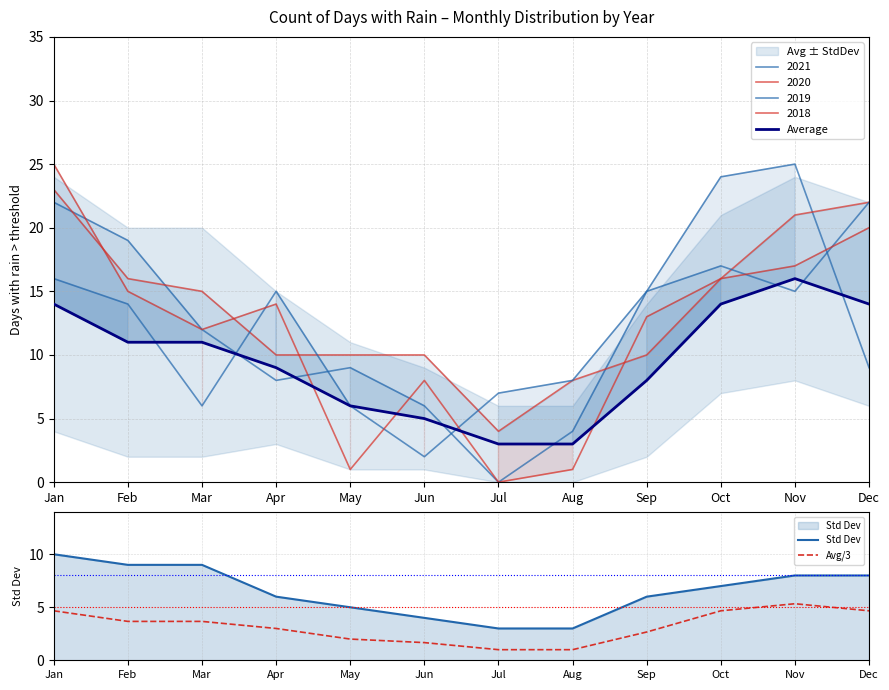

True or false: Std Dev and Avg/3 cross at least once.

False